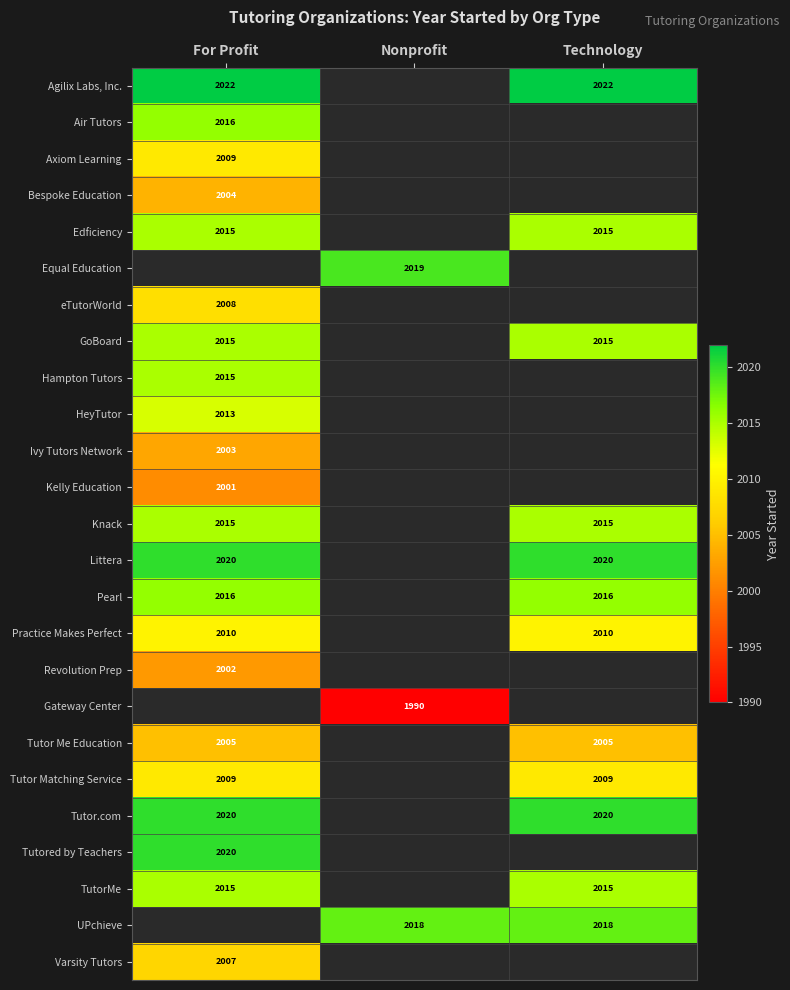

Is it true that Knack equals 1191 at For Profit?

False